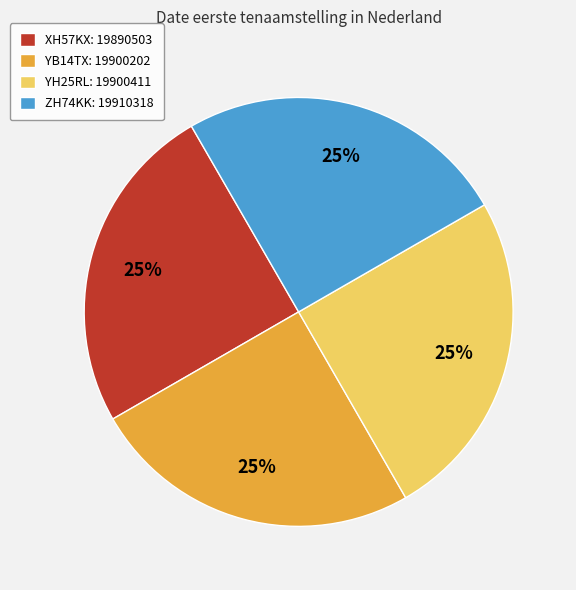

Does ZH74KK represent more than half of the total?

No